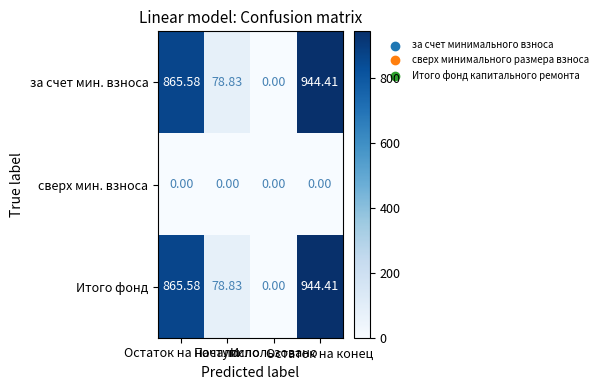

List the series in order of their peak value, highest first.

за счет мин. взноса, Итого фонд, сверх мин. взноса